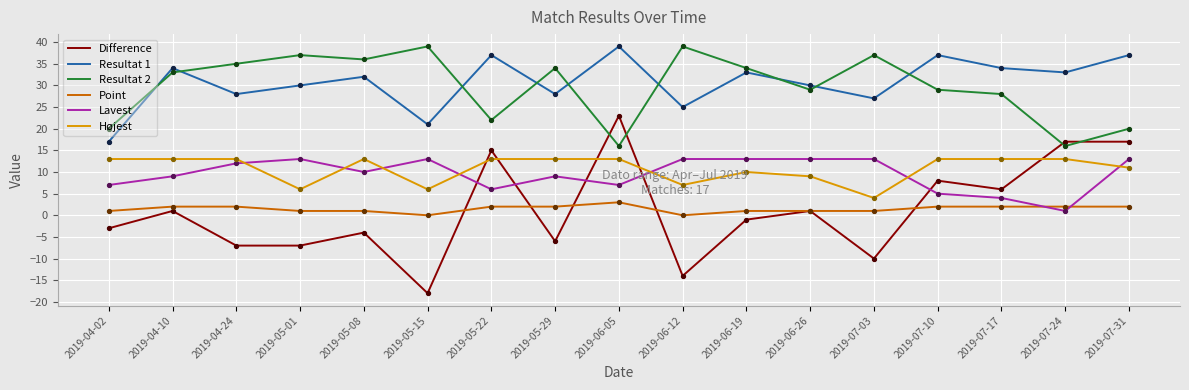

Which series has the largest range (max minus min)?

Difference